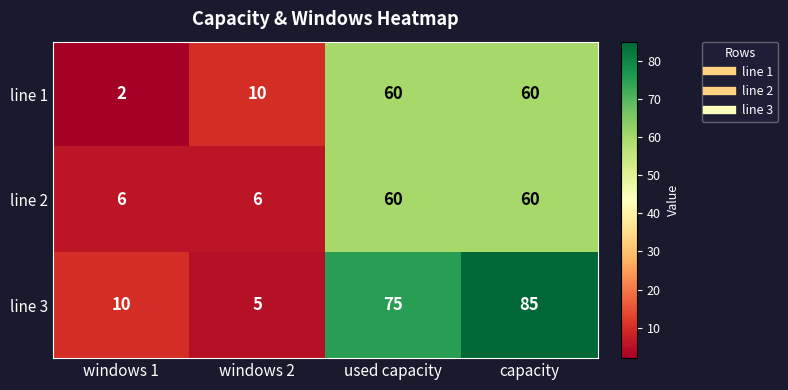

What is the difference between the maximum and minimum values in the line 2 series?

54